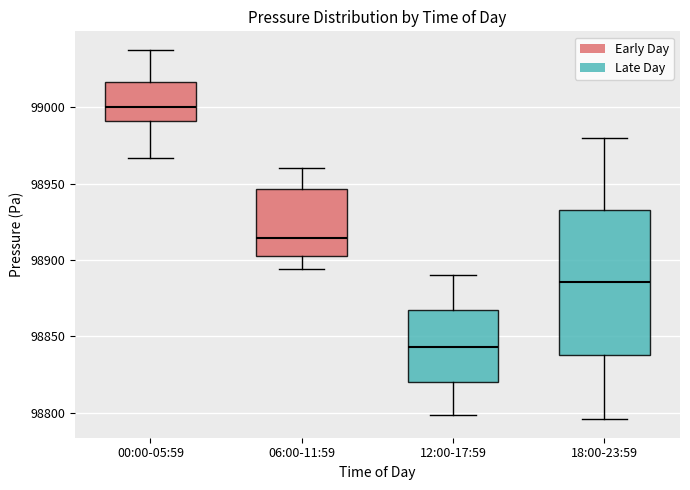

Reading left to right, transcribe this box plot: for each box, give where its median line is, the range the box spans, and where its two whiskers end, as read against the y-axis. The values are not printed on the chart, so give them approximately, as read against the axis.

00:00-05:59: median 99000, box 98990 to 99015, whiskers 98965 to 99040
06:00-11:59: median 98915, box 98905 to 98945, whiskers 98895 to 98960
12:00-17:59: median 98845, box 98820 to 98865, whiskers 98800 to 98890
18:00-23:59: median 98885, box 98840 to 98935, whiskers 98795 to 98980